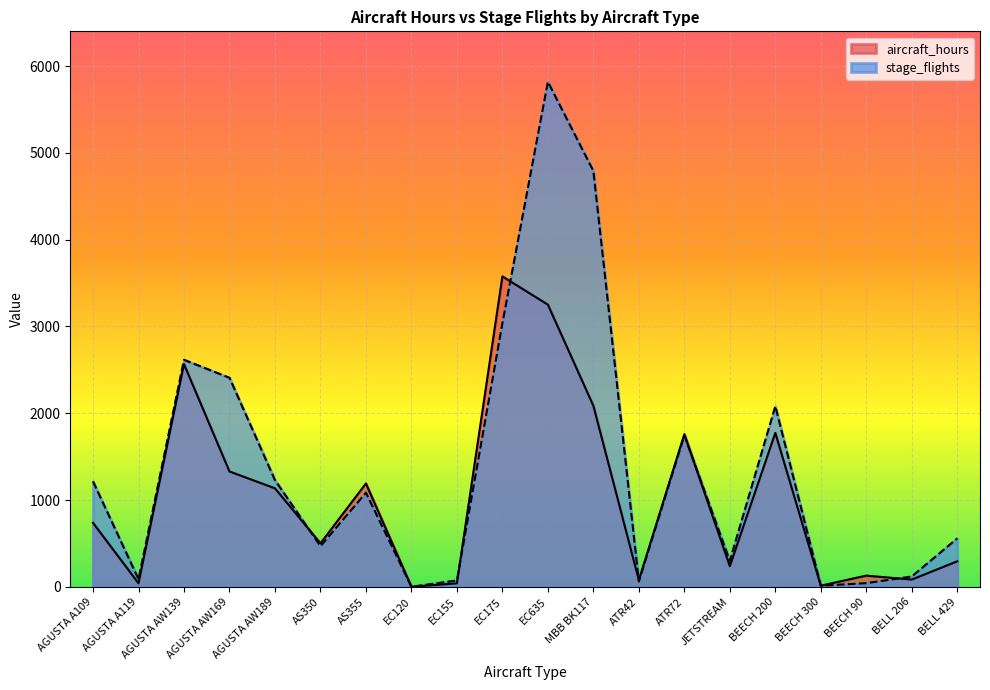

What is the label of the 17th point from the right?

AGUSTA AW169